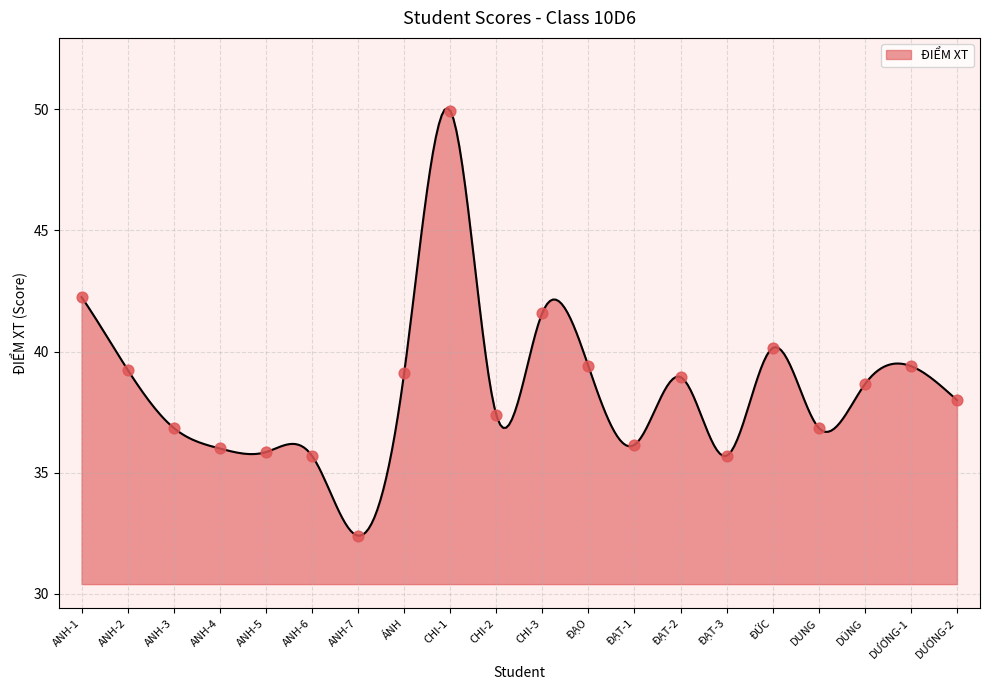

What is the change in value from ANH-5 to ĐẠO?

+3.5